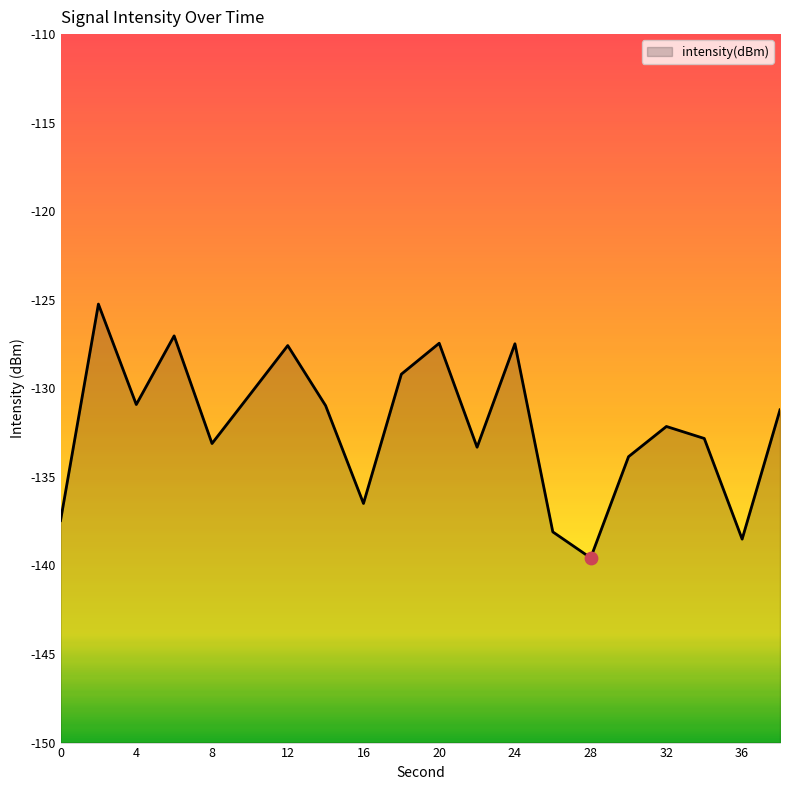

Between 4 and 36, which is larger?

4